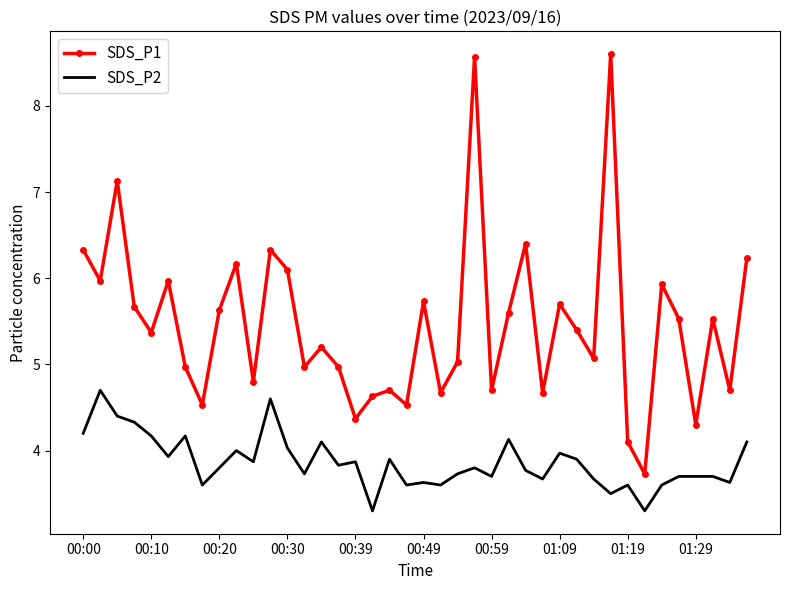

What is the highest value of the SDS_P1 series?

8.6